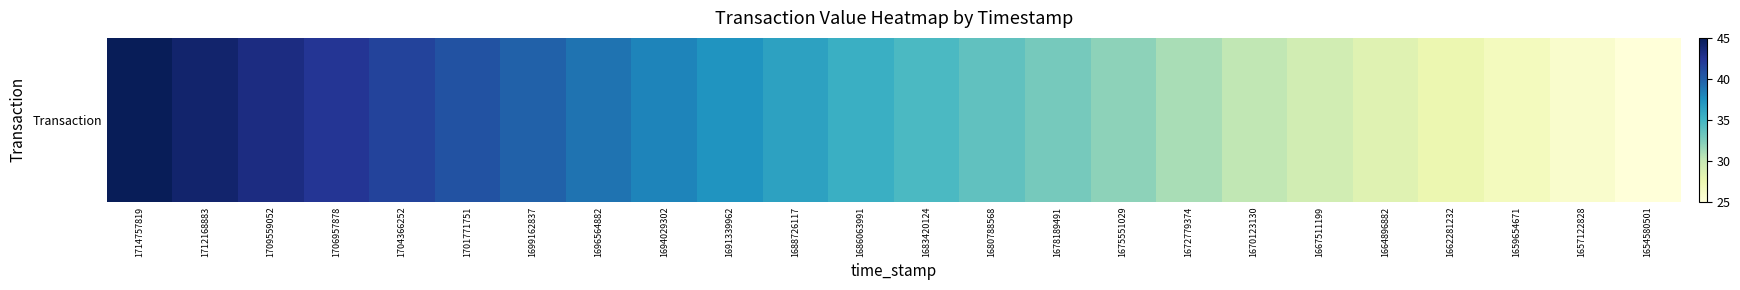

What is the difference between the second highest and minimum values?

19.1